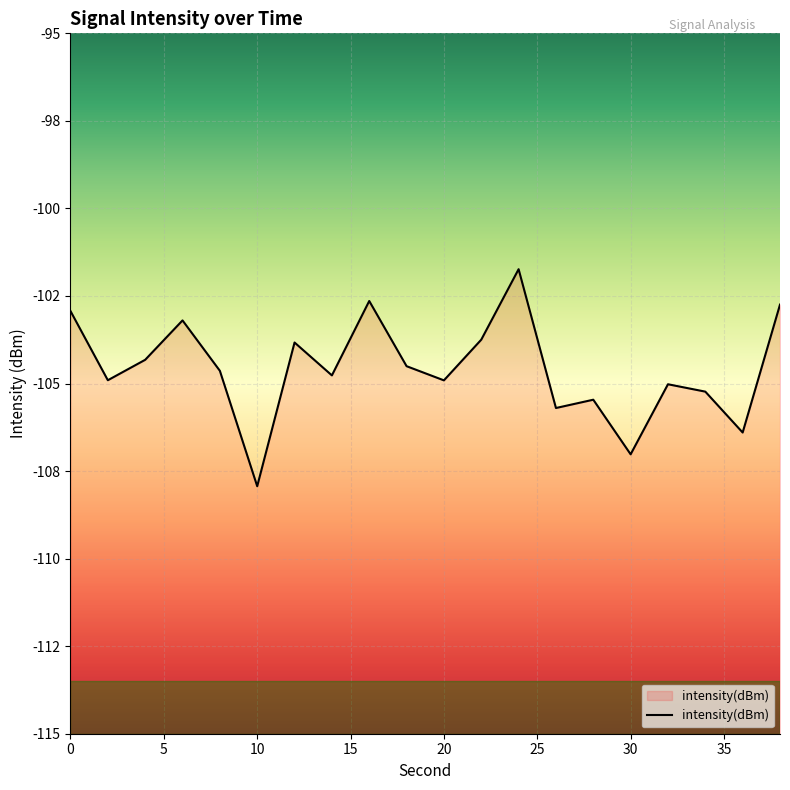

Rank the categories by value from lowest to highest.

10, 30, 36, 26, 28, 34, 32, 20, 2, 14, 8, 18, 4, 12, 22, 6, 0, 38, 16, 24